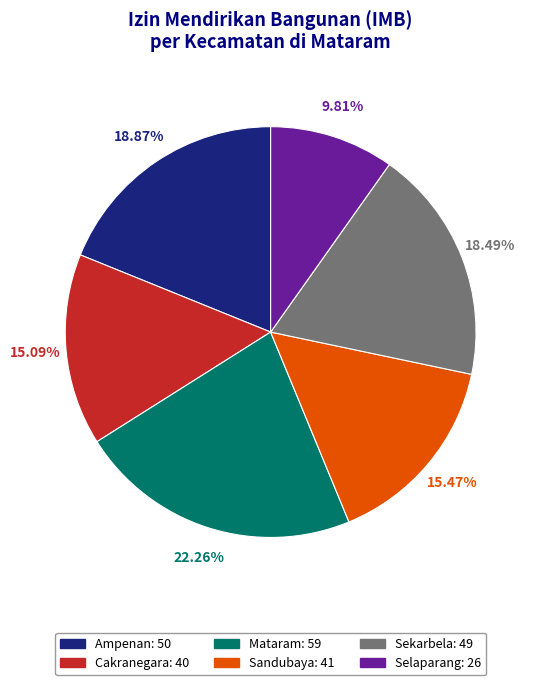

Count the number of slices in the pie.

6